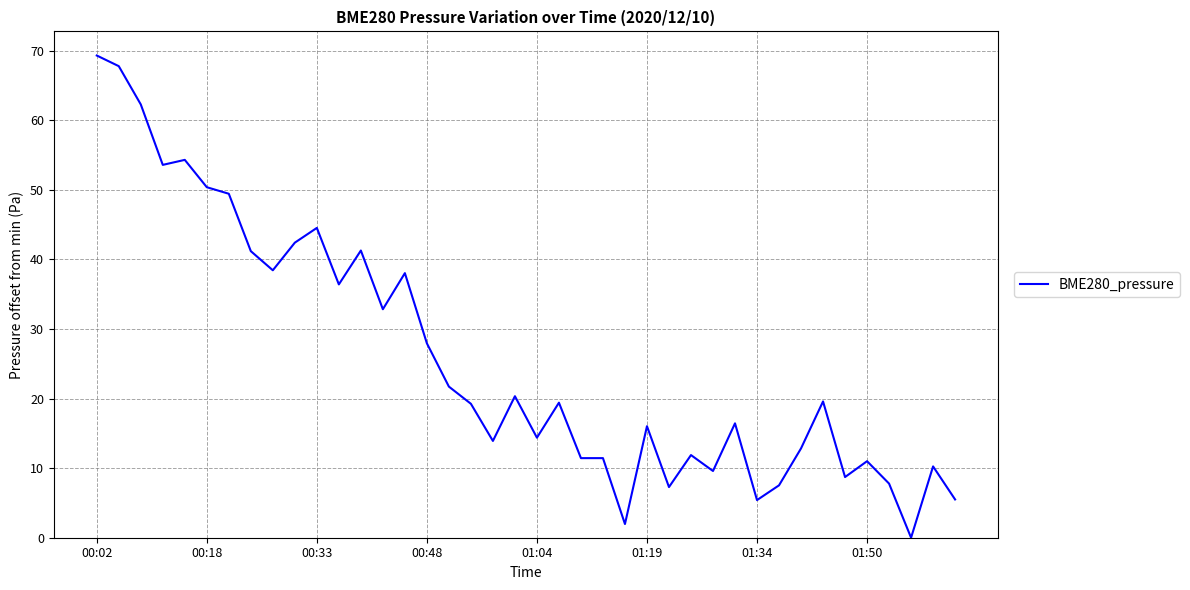

What is the greatest value displayed?

69.3